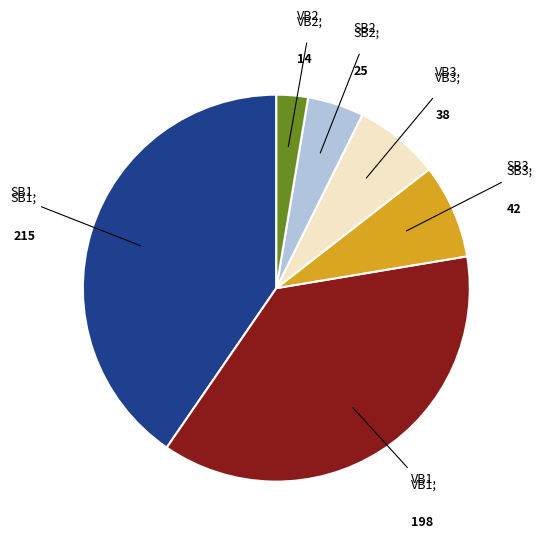

Does any single category account for the majority?

No